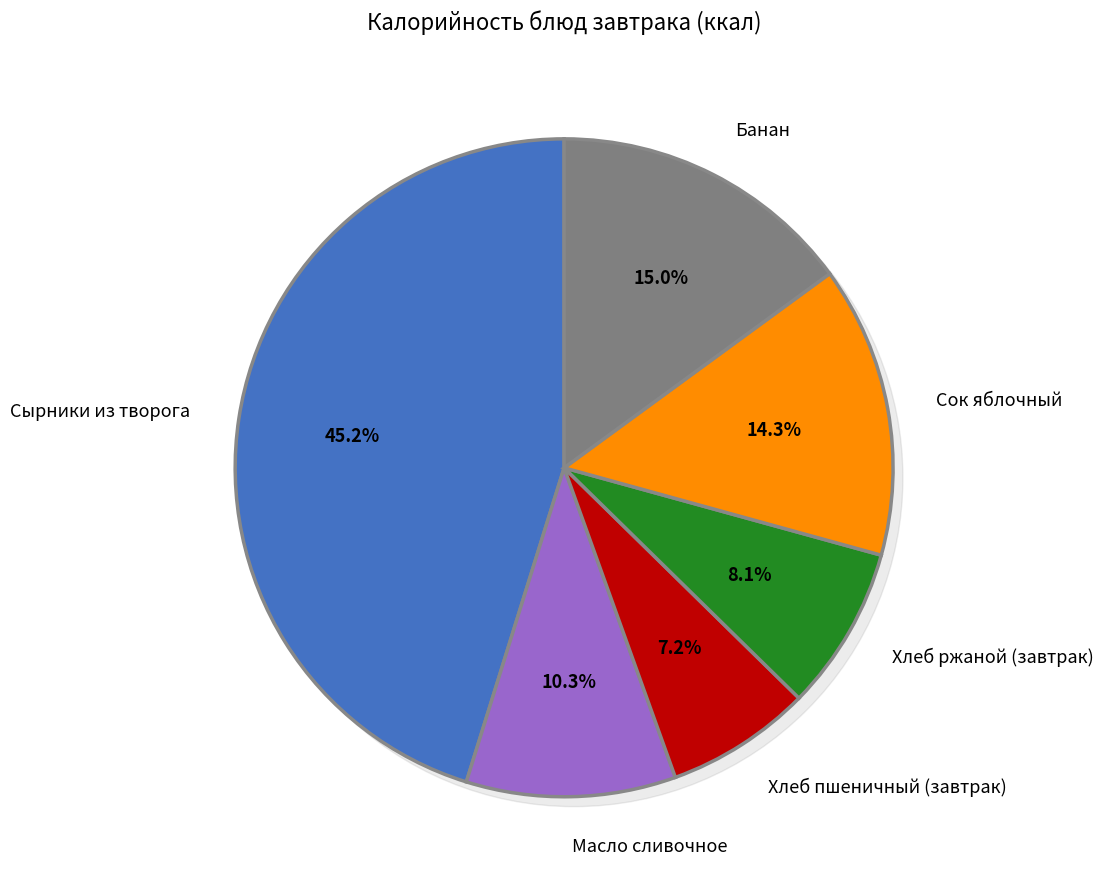

Is there any slice that represents more than half of the pie?

No